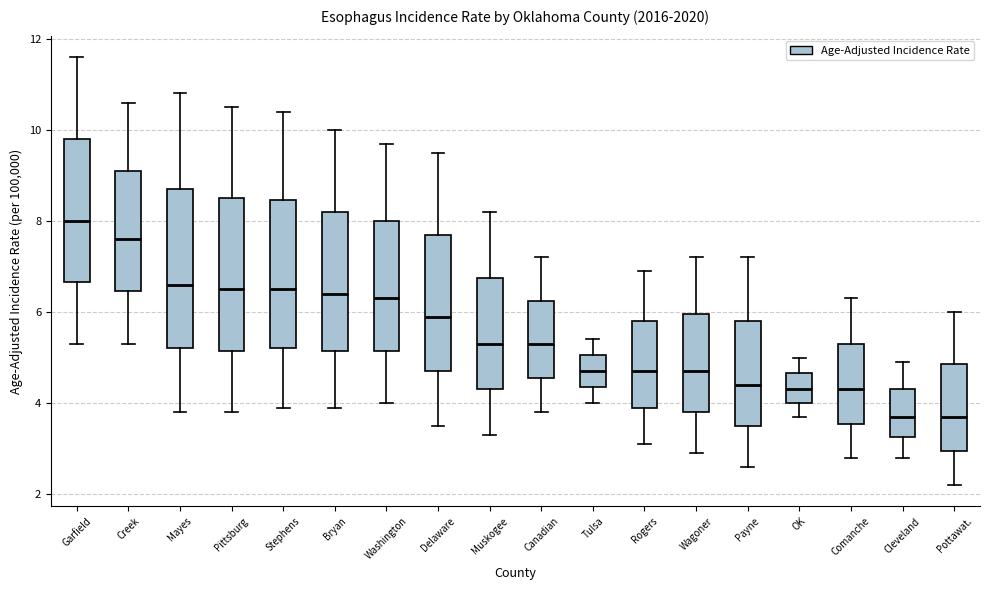

Reading left to right, read every box against the y-axis: the position of its median line, the range the box covers, and the ends of its whiskers. The values are not printed on the chart, so give them approximately, as read against the axis.

Garfield: median 8.0, box 6.6 to 9.8, whiskers 5.4 to 11.6
Creek: median 7.6, box 6.4 to 9.2, whiskers 5.4 to 10.6
Mayes: median 6.6, box 5.2 to 8.8, whiskers 3.8 to 10.8
Pittsburg: median 6.6, box 5.2 to 8.6, whiskers 3.8 to 10.6
Stephens: median 6.6, box 5.2 to 8.4, whiskers 4.0 to 10.4
Bryan: median 6.4, box 5.2 to 8.2, whiskers 4.0 to 10.0
Washington: median 6.4, box 5.2 to 8.0, whiskers 4.0 to 9.8
Delaware: median 6.0, box 4.8 to 7.8, whiskers 3.6 to 9.6
Muskogee: median 5.4, box 4.4 to 6.8, whiskers 3.4 to 8.2
Canadian: median 5.4, box 4.6 to 6.2, whiskers 3.8 to 7.2
Tulsa: median 4.8, box 4.4 to 5.0, whiskers 4.0 to 5.4
Rogers: median 4.8, box 4.0 to 5.8, whiskers 3.2 to 7.0
Wagoner: median 4.8, box 3.8 to 6.0, whiskers 3.0 to 7.2
Payne: median 4.4, box 3.6 to 5.8, whiskers 2.6 to 7.2
OK: median 4.4, box 4.0 to 4.6, whiskers 3.8 to 5.0
Comanche: median 4.4, box 3.6 to 5.4, whiskers 2.8 to 6.4
Cleveland: median 3.8, box 3.2 to 4.4, whiskers 2.8 to 5.0
Pottawat.: median 3.8, box 3.0 to 4.8, whiskers 2.2 to 6.0